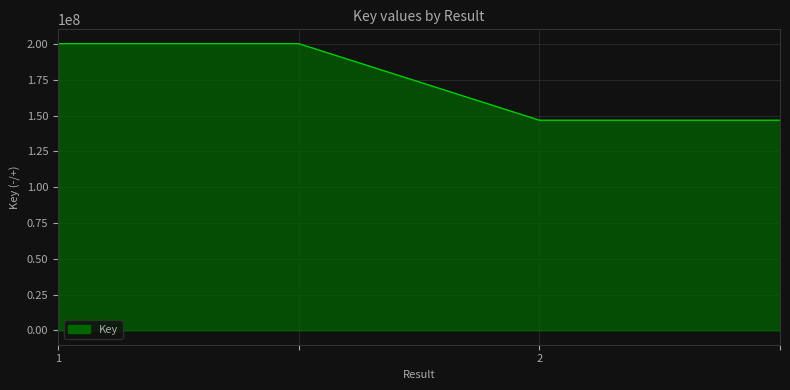

What is the sum of all values?

694019900